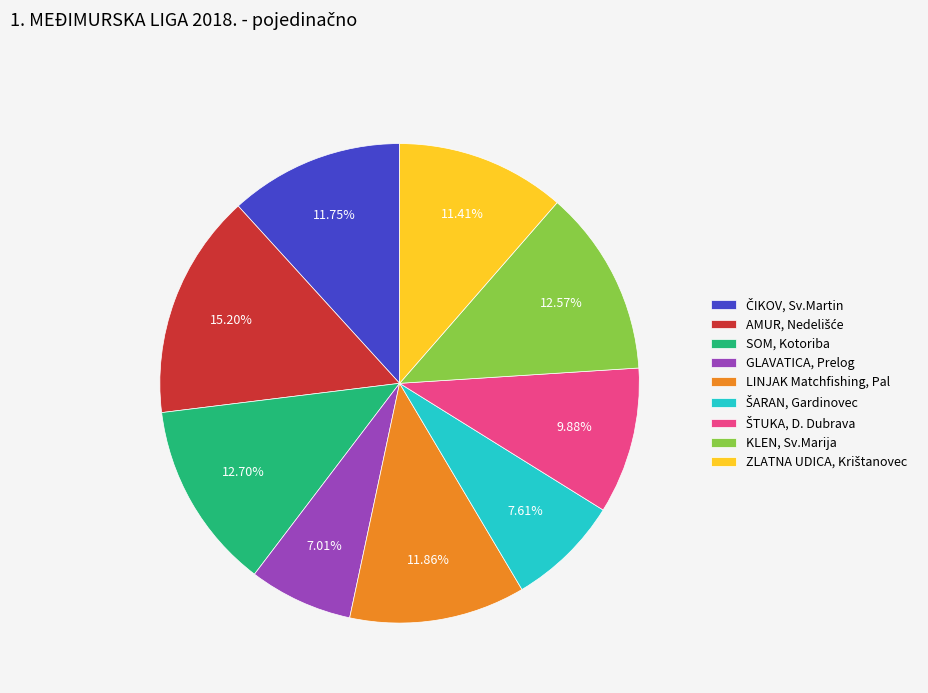

Which category has the smallest portion of the pie?

GLAVATICA, Prelog